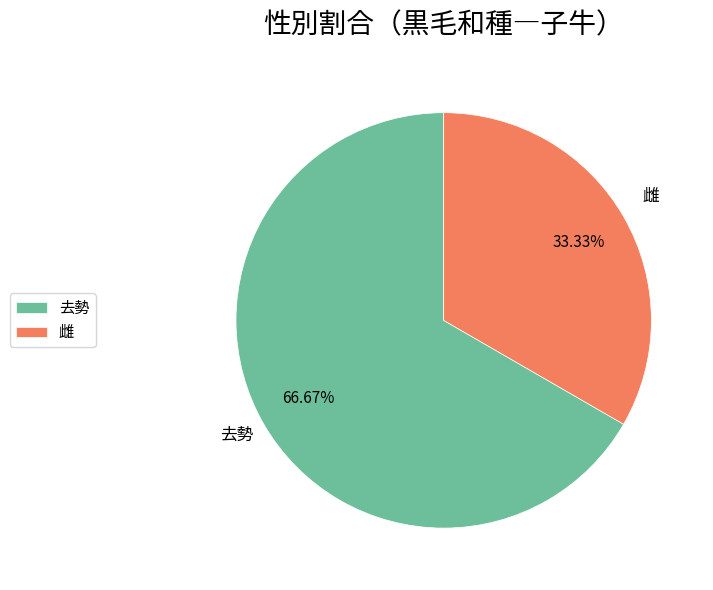

How many slices are in this pie chart?

2